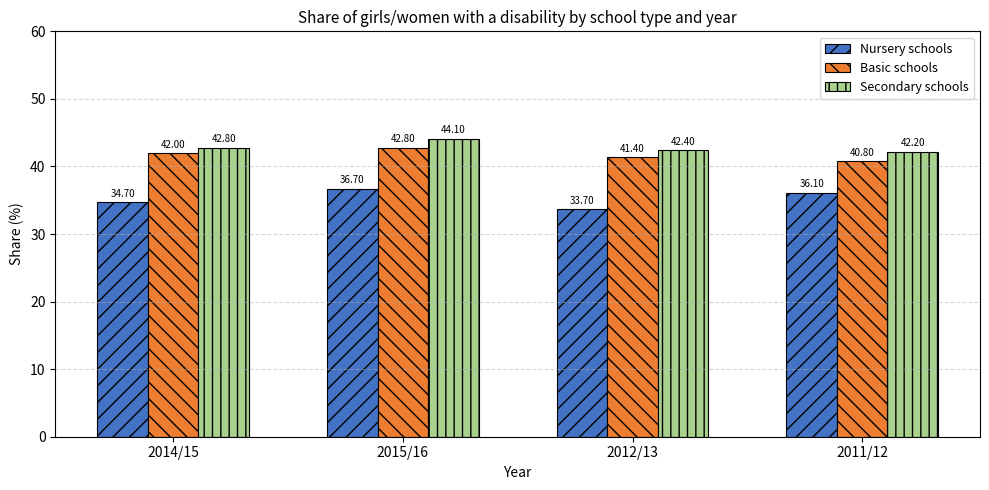

What is the total value across all series at 2014/15?

119.5